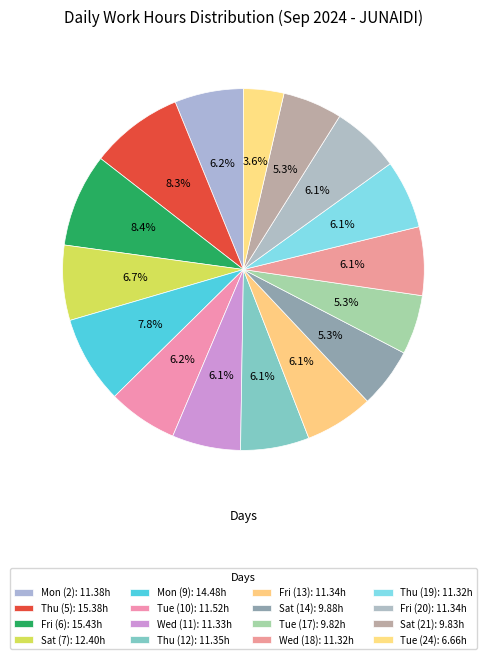

Count the number of slices in the pie.

16